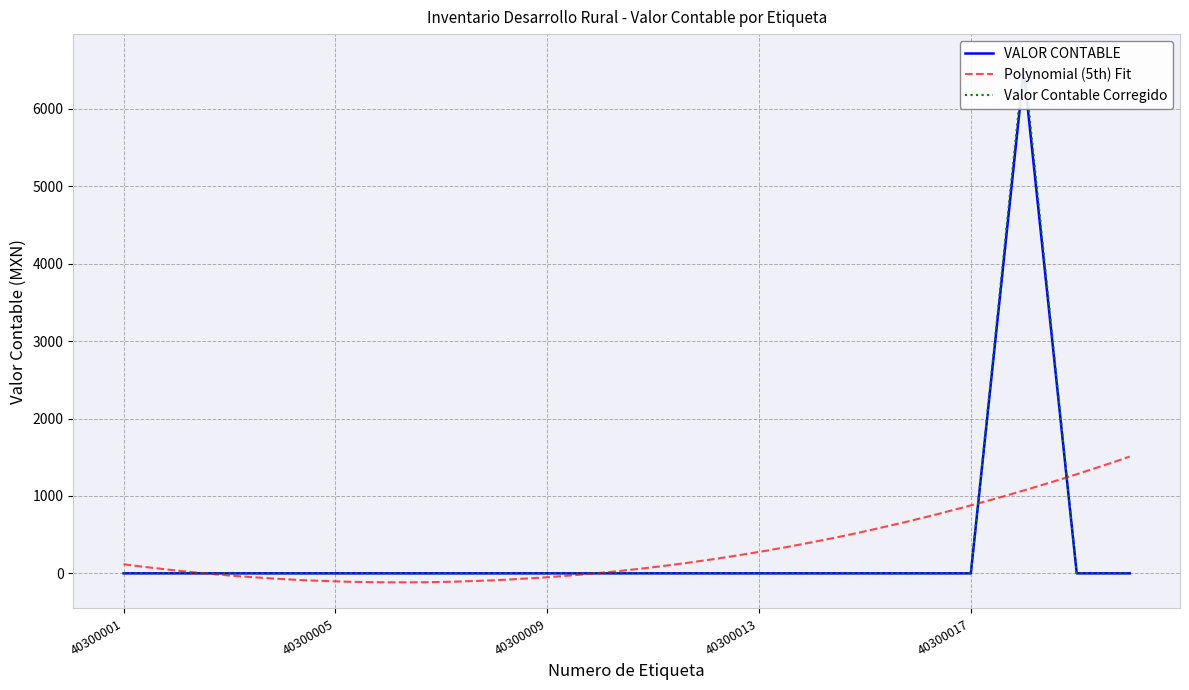

How many points are higher than both their immediate neighbors (excluding endpoints)?

1